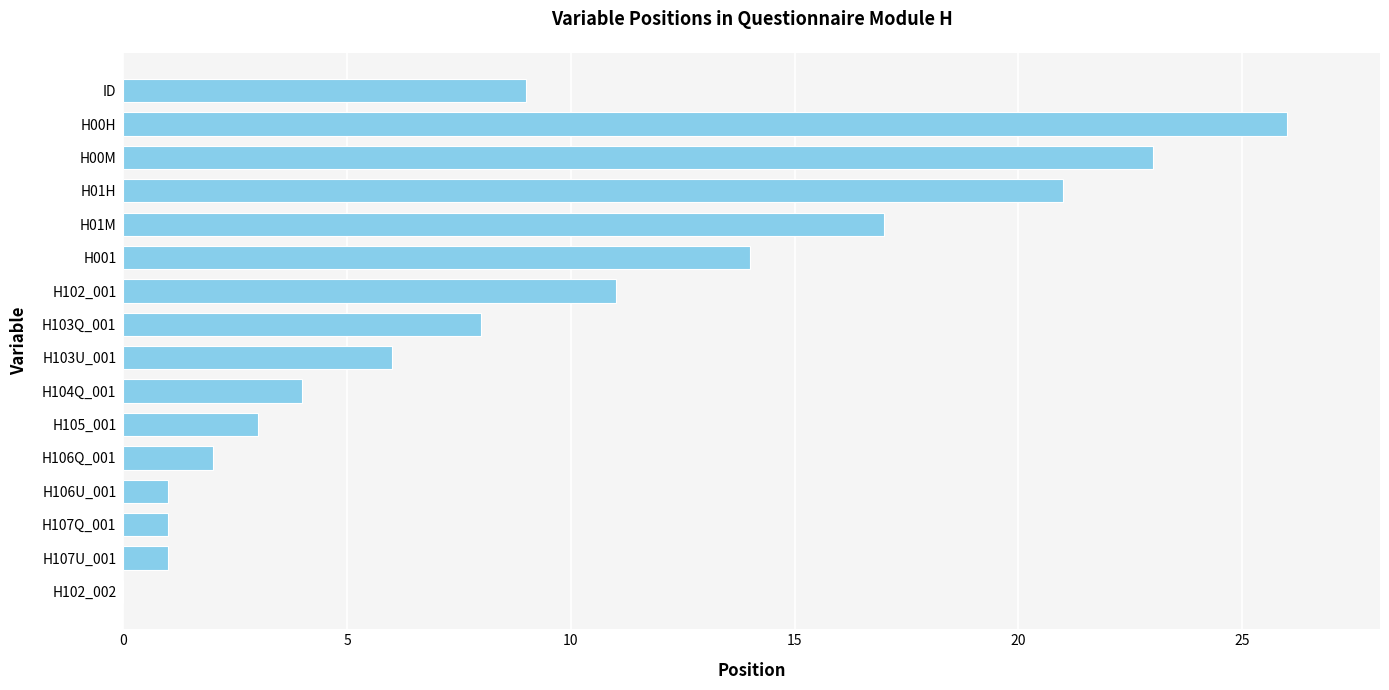

At which label is the value closest to 13?

H001